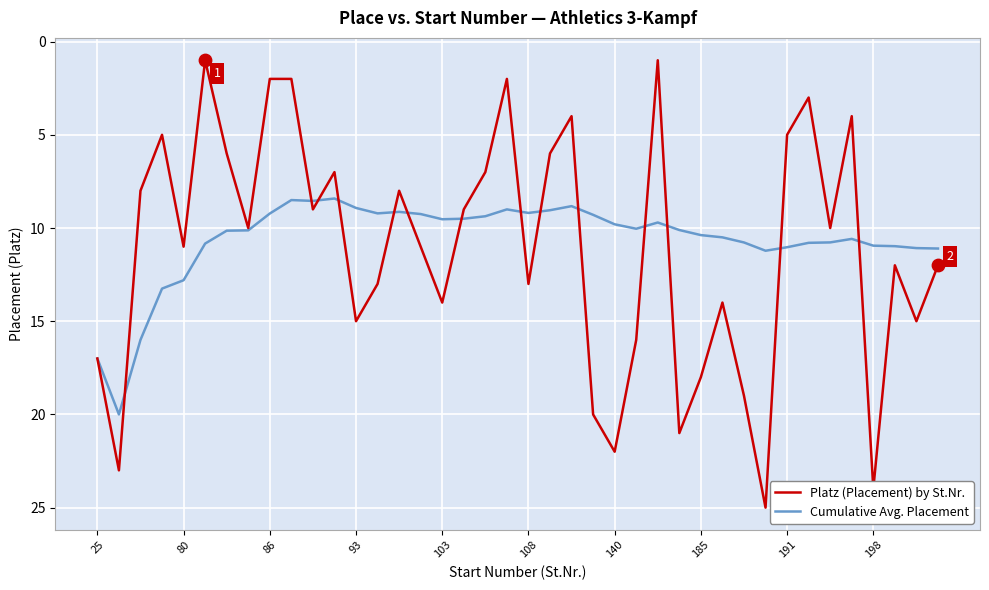

Which series has the largest range (max minus min)?

Platz (Placement) by St.Nr.